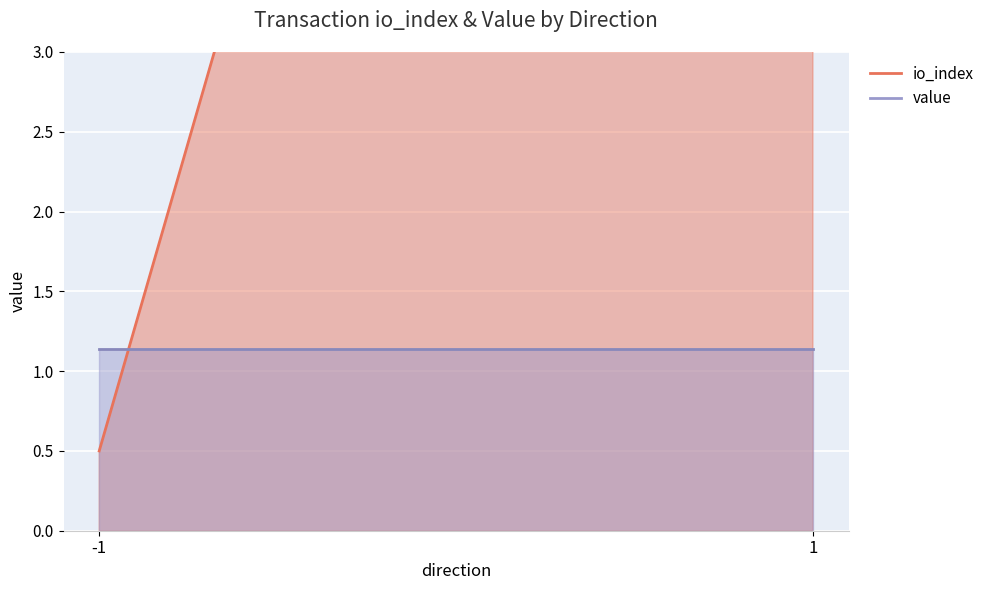

How many lines are shown in the chart?

2